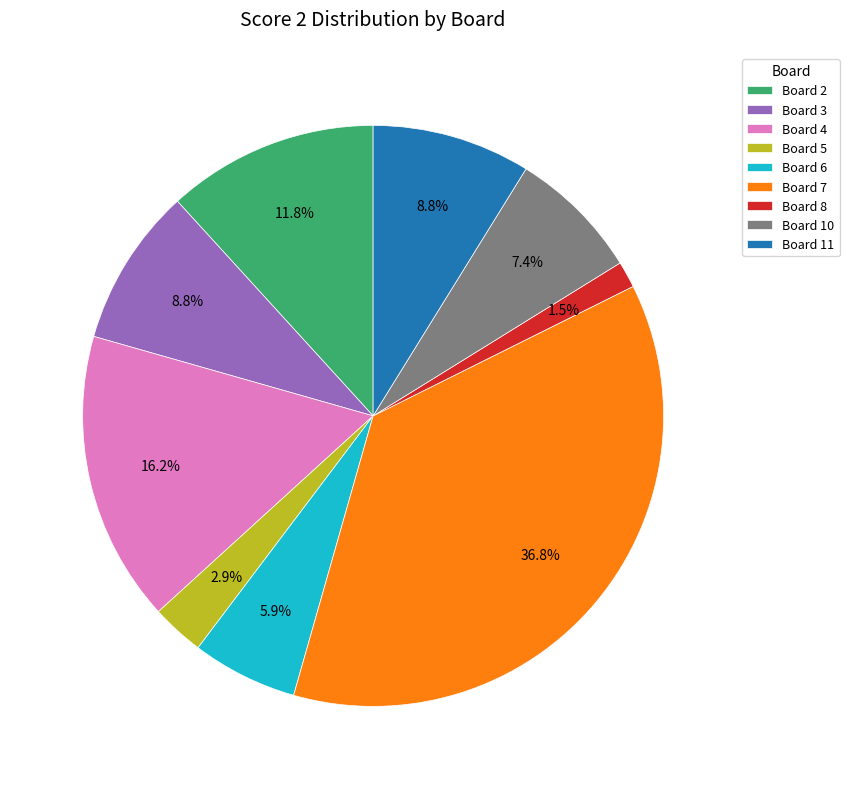

Between Board 10 and Board 3, which is larger?

Board 3